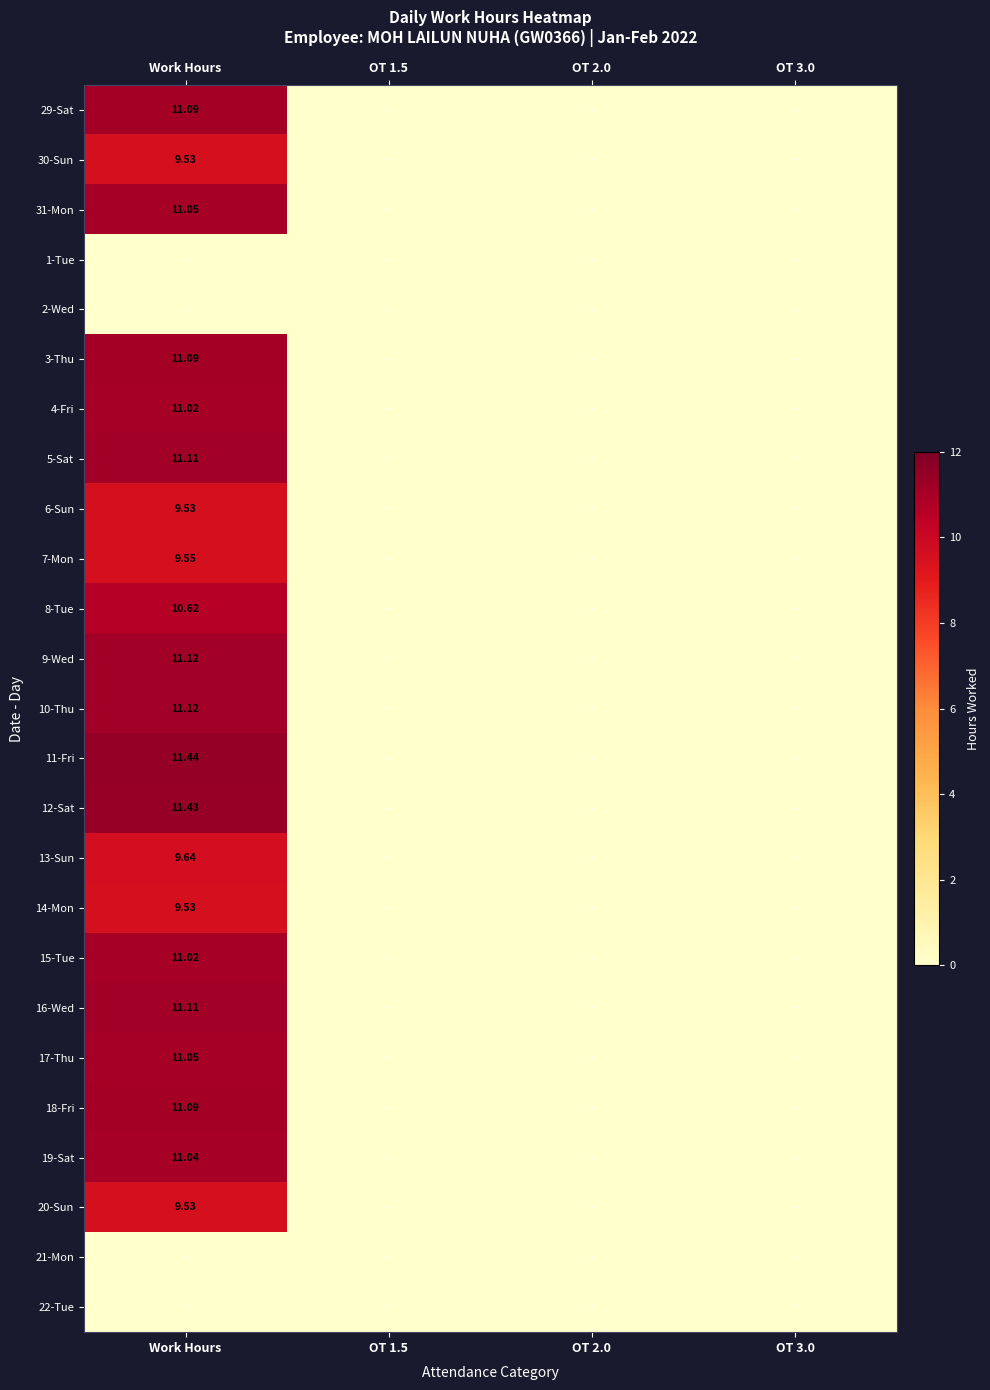

What is the difference between the 9-Wed values at Work Hours and OT 2.0?

11.1